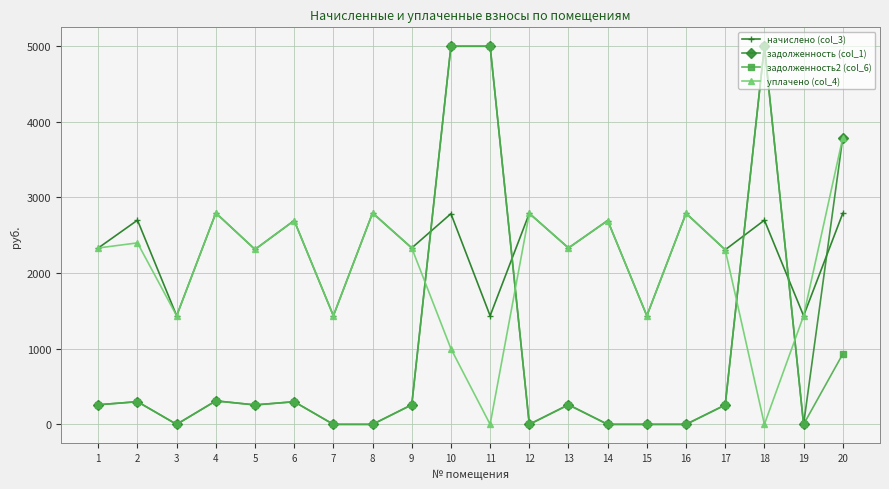

What is the lowest value of the начислено (col_3) series?

1435.8